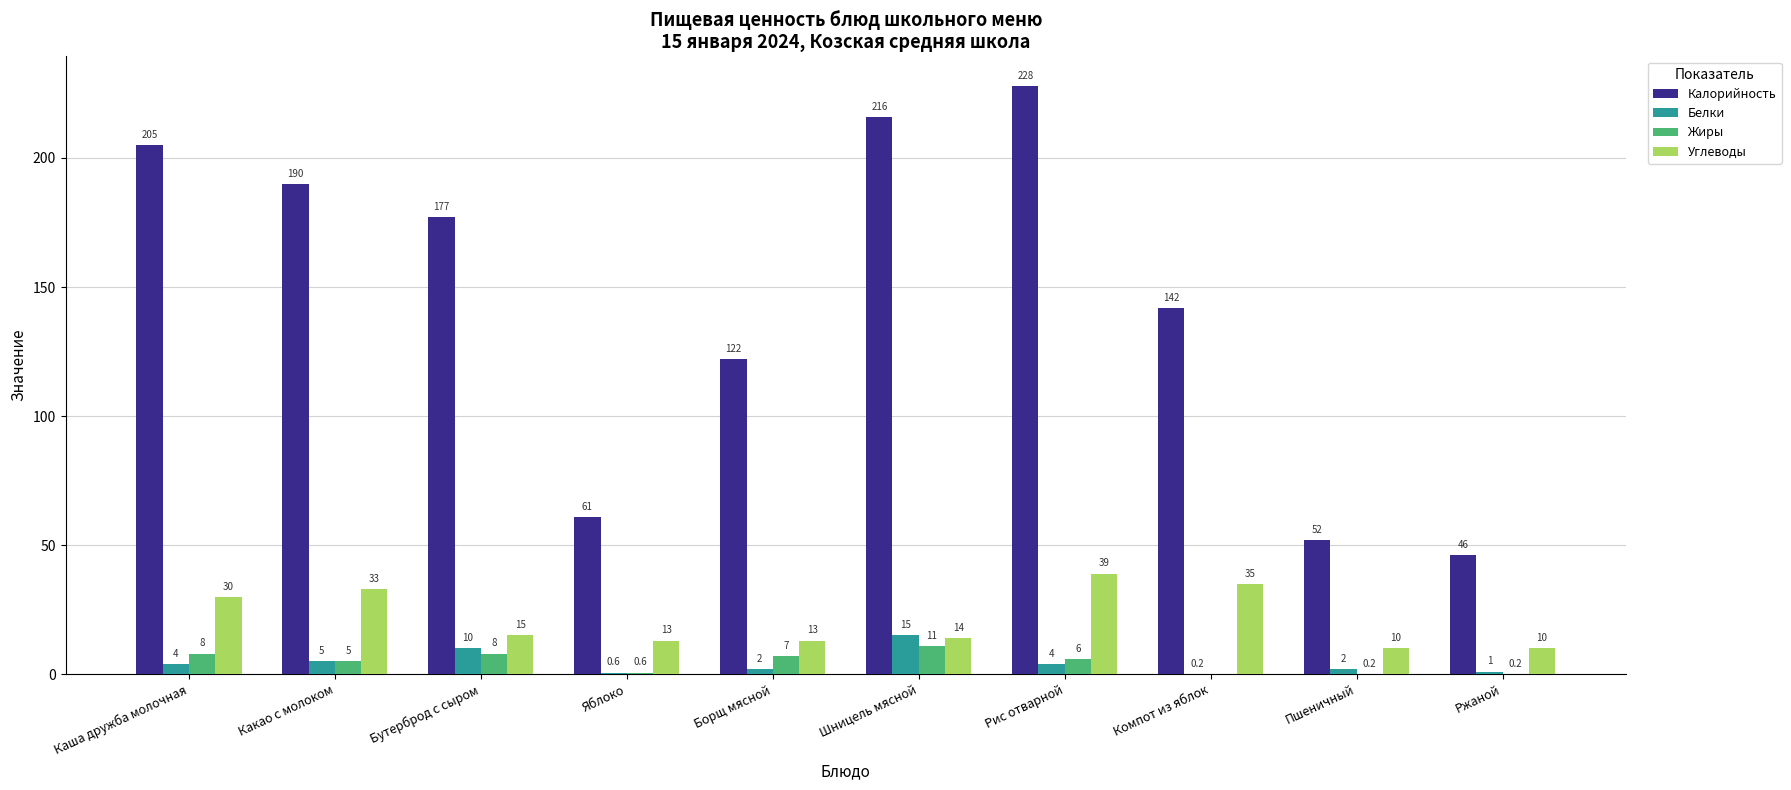

The value of Белки at Борщ мясной is 2.0. True or false?

True